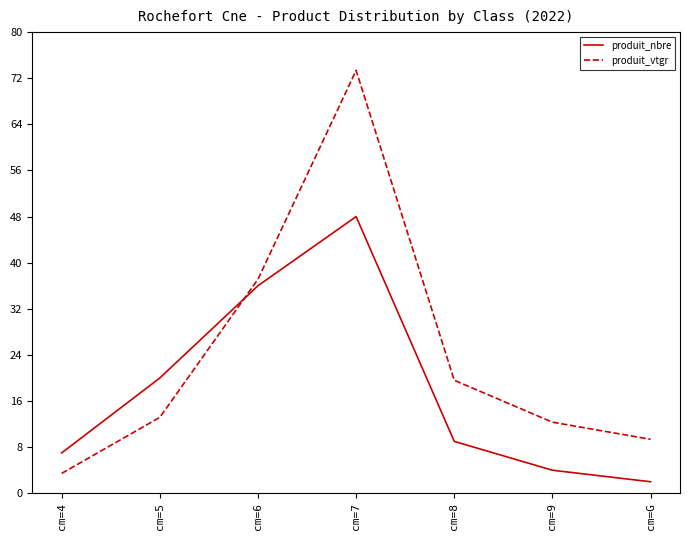

What is the maximum value shown in the chart?

73.4